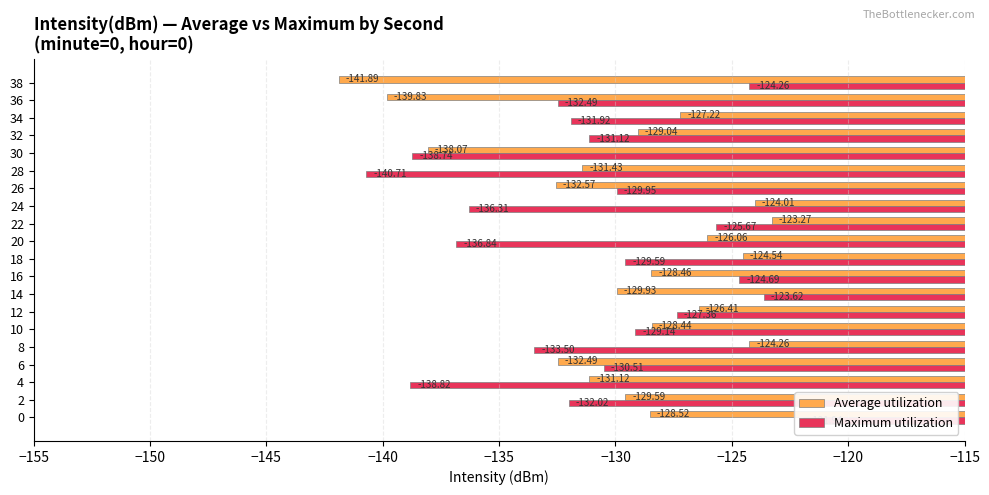

Is the value of Average utilization at 32 greater than the value of Maximum utilization at 36?

Yes